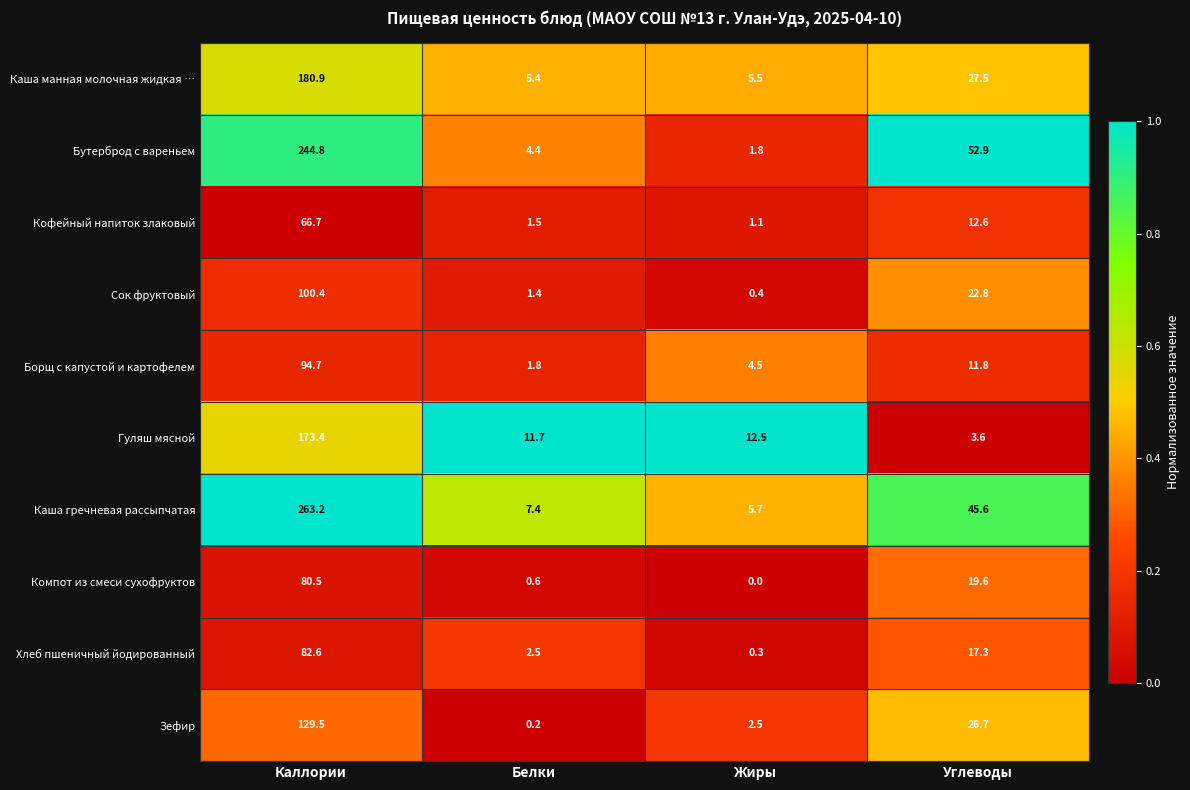

Which series changed the most between Белки and Углеводы?

Бутерброд с вареньем